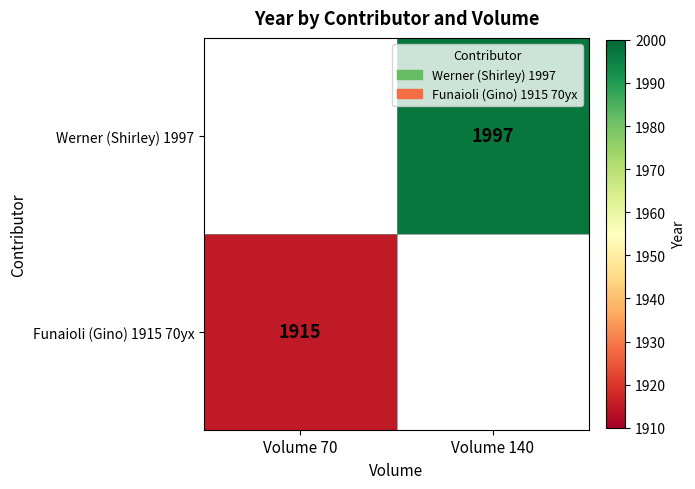

Is the value of Funaioli (Gino) 1915 70yx at Volume 70 greater than the value of Werner (Shirley) 1997 at Volume 140?

No